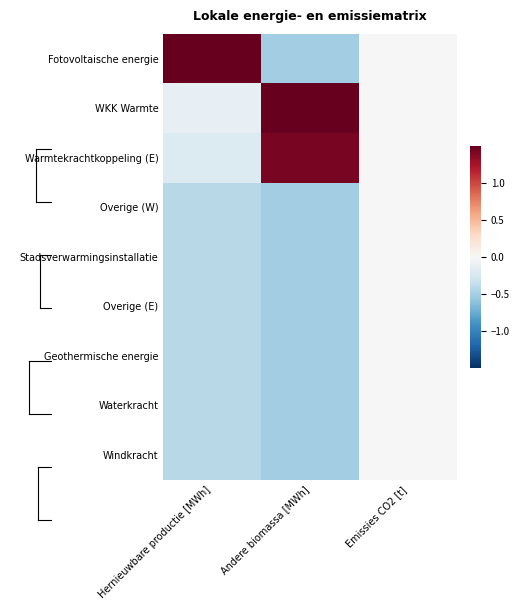

Rank the series at Andere biomassa [MWh] from highest to lowest value.

WKK Warmte, Warmtekrachtkoppeling (E), Fotovoltaische energie, Overige (W), Stadsverwarmingsinstallatie, Overige (E), Geothermische energie, Waterkracht, Windkracht